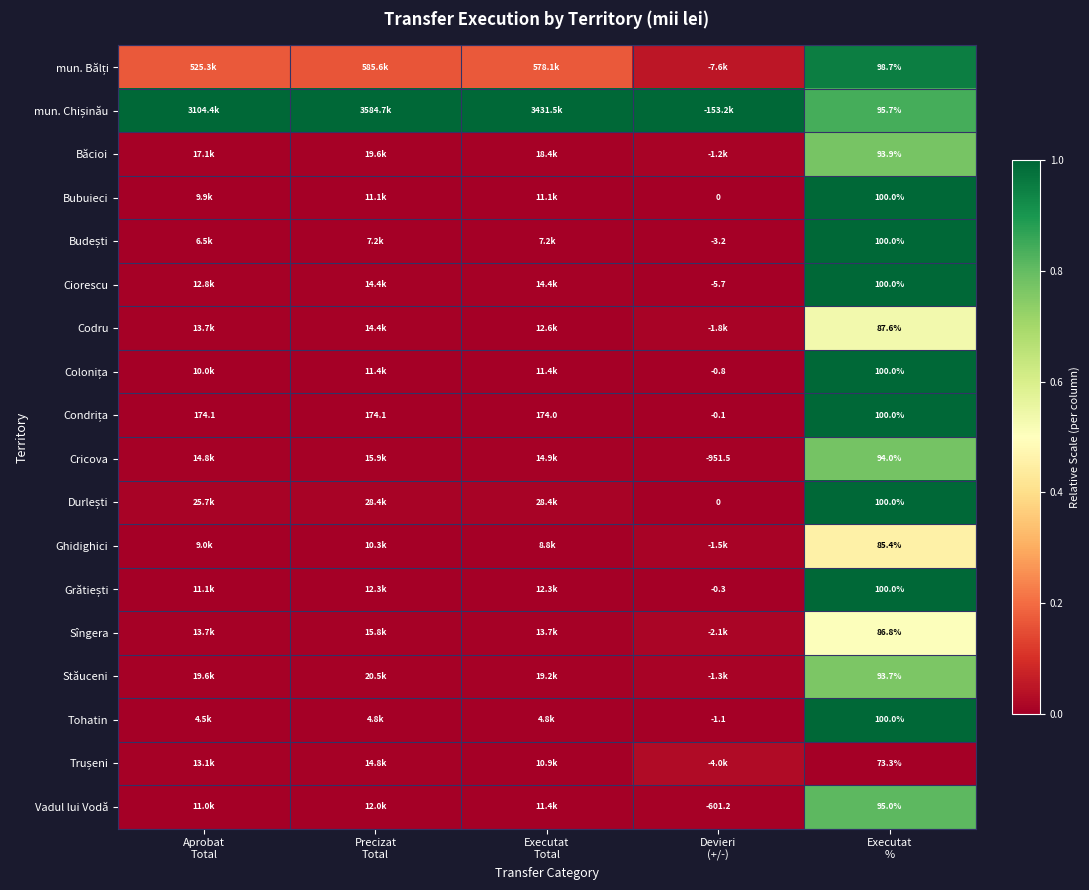

Is it true that Băcioi equals 0.0 at Devieri (+/-)?

False